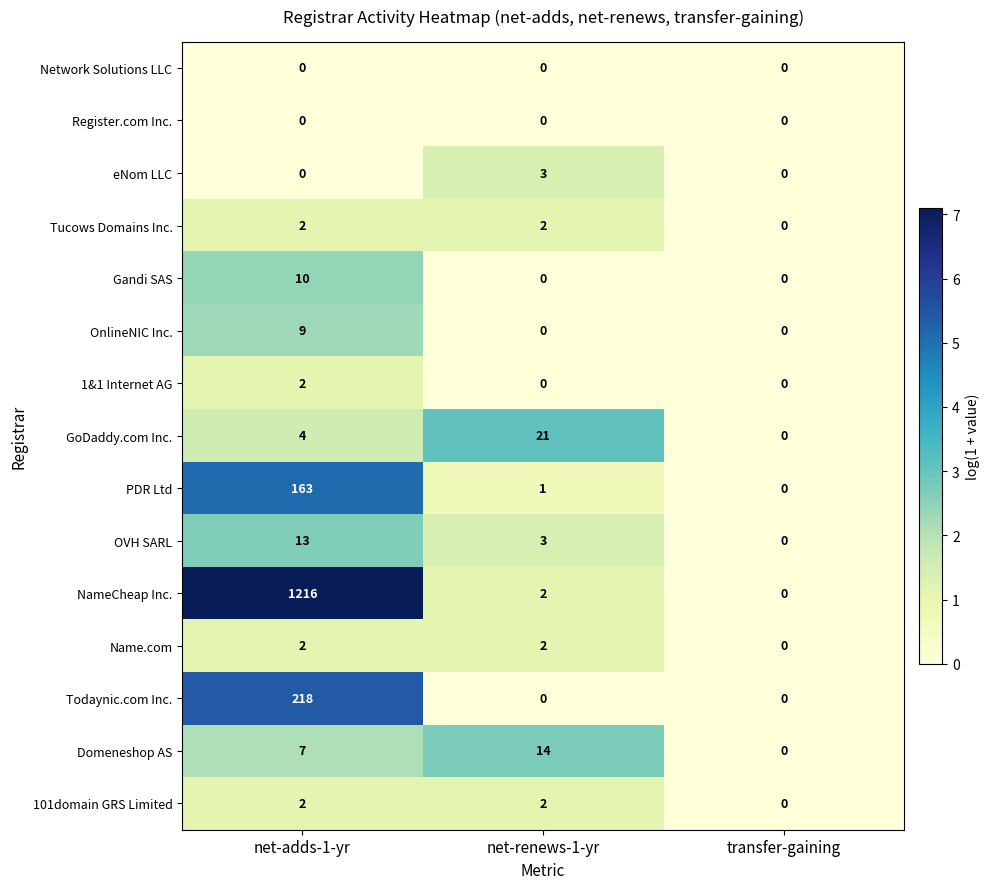

What is the sum of all NameCheap Inc. values?

1218